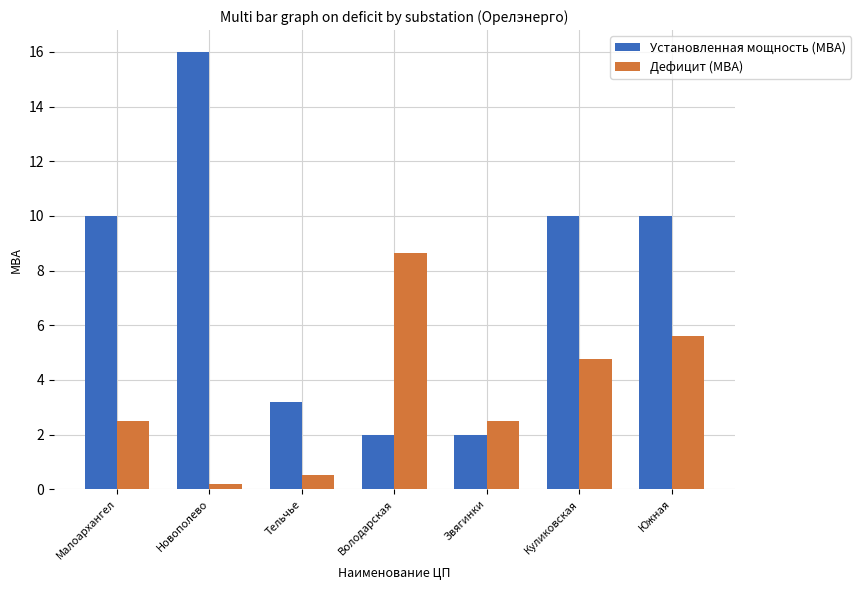

What is the label of the 2nd bar from the right?

Куликовская